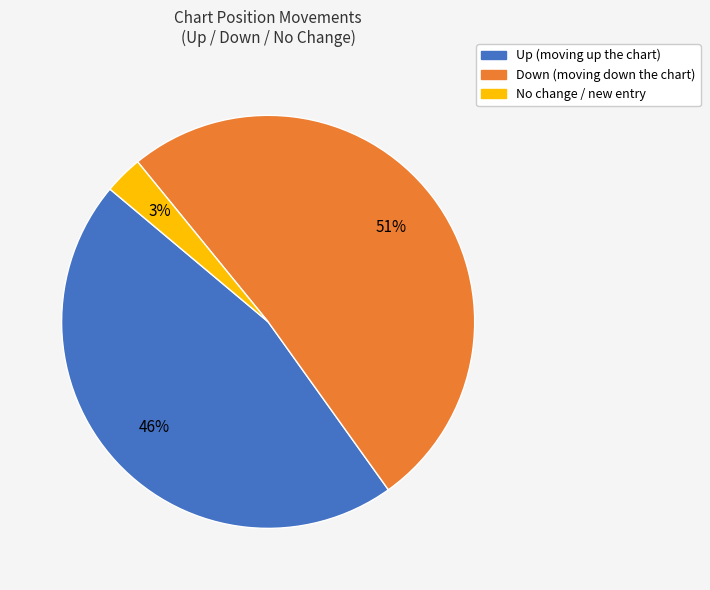

Count the number of slices in the pie.

3